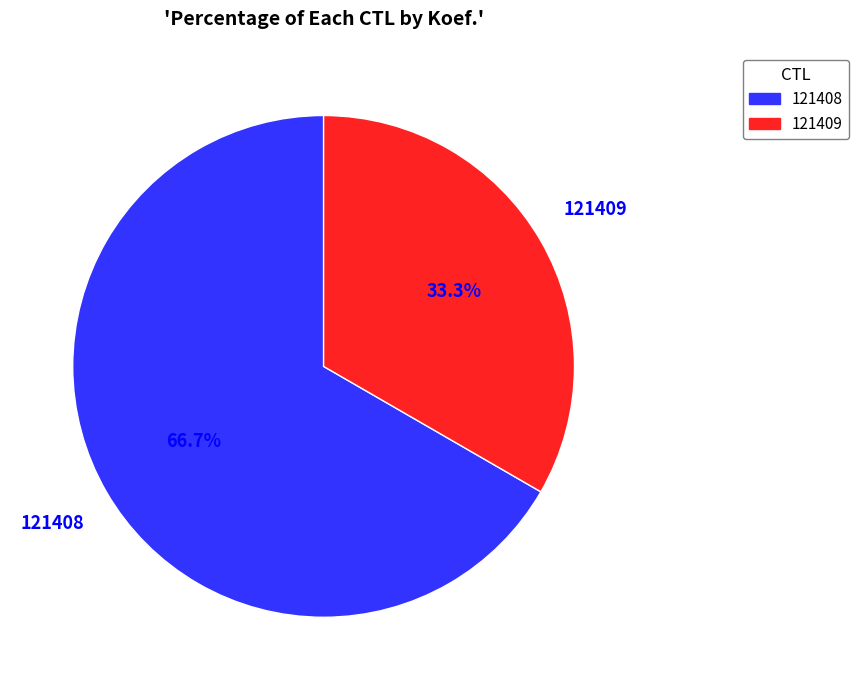

What percentage is NOT represented by 121408?

33.3%